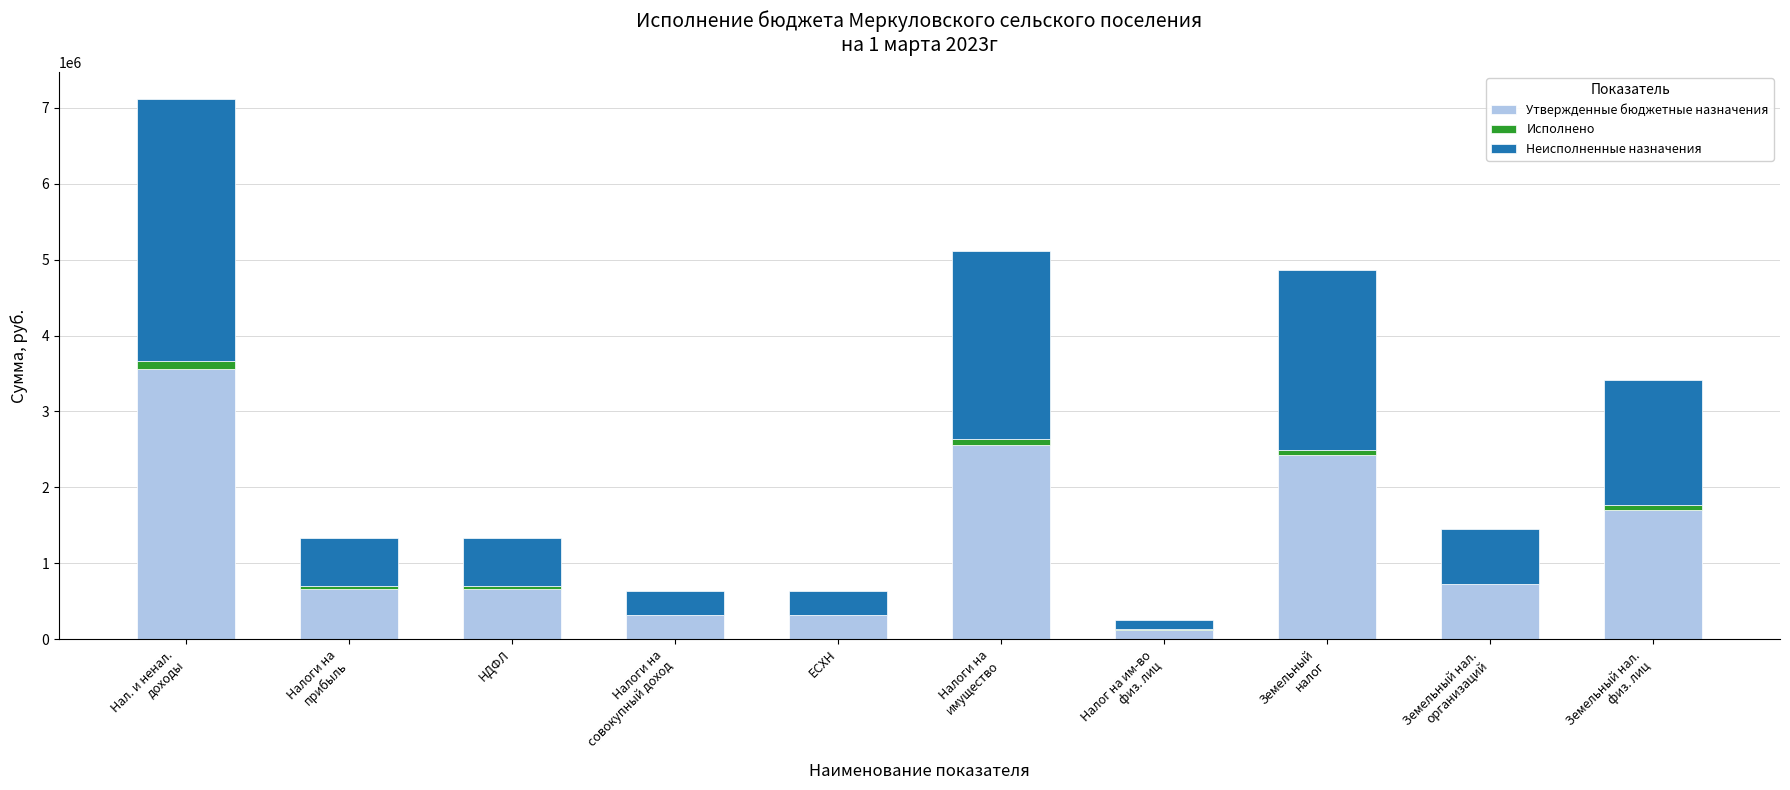

Read the Утвержденные бюджетные назначения value at Налоги на
имущество.

2557900.0